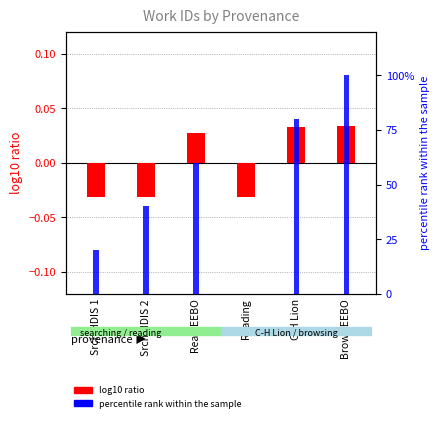

Where does the percentile rank within the sample series first go above 60?

C-H Lion